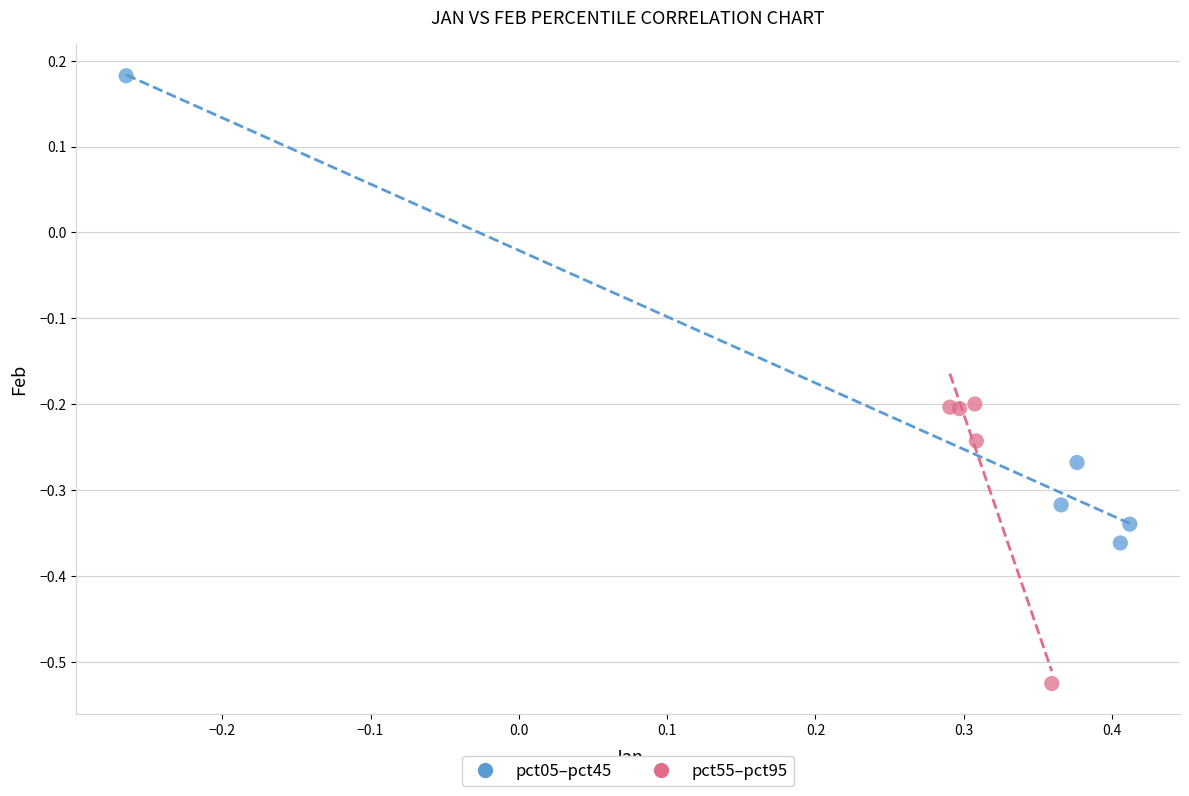

What are all the series names shown in the legend?

pct05–pct45, pct55–pct95